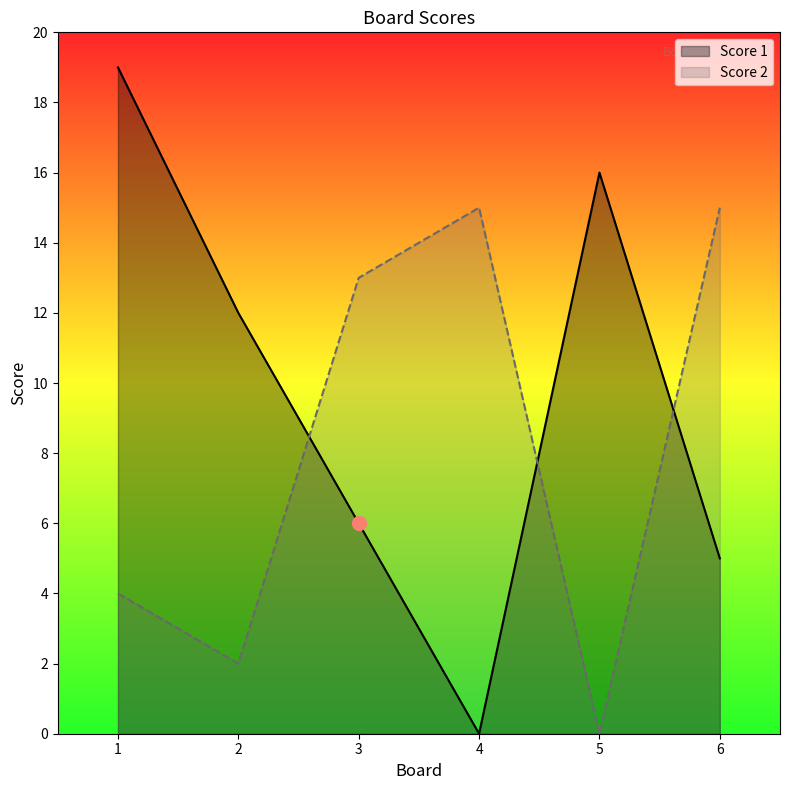

True or false: Score 1 has more than 1 points higher than both neighbors.

False